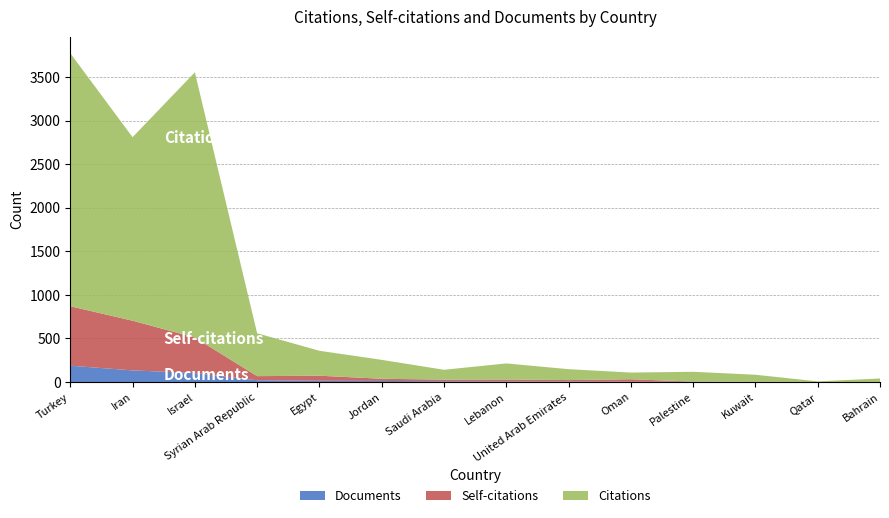

Reading left to right, extract all data points from this chart.

Documents: Turkey=188	Iran=134	Israel=103	Syrian Arab Republic=21	Egypt=15	Jordan=13	Saudi Arabia=9	Lebanon=7	United Arab Emirates=6	Oman=4	Palestine=4	Kuwait=2	Qatar=1	Bahrain=1
Self-citations: Turkey=682	Iran=570	Israel=408	Syrian Arab Republic=47	Egypt=58	Jordan=25	Saudi Arabia=19	Lebanon=22	United Arab Emirates=17	Oman=28	Palestine=2	Kuwait=1	Qatar=0	Bahrain=0
Citations: Turkey=2903	Iran=2106	Israel=3043	Syrian Arab Republic=492	Egypt=286	Jordan=217	Saudi Arabia=113	Lebanon=185	United Arab Emirates=125	Oman=77	Palestine=112	Kuwait=81	Qatar=7	Bahrain=40